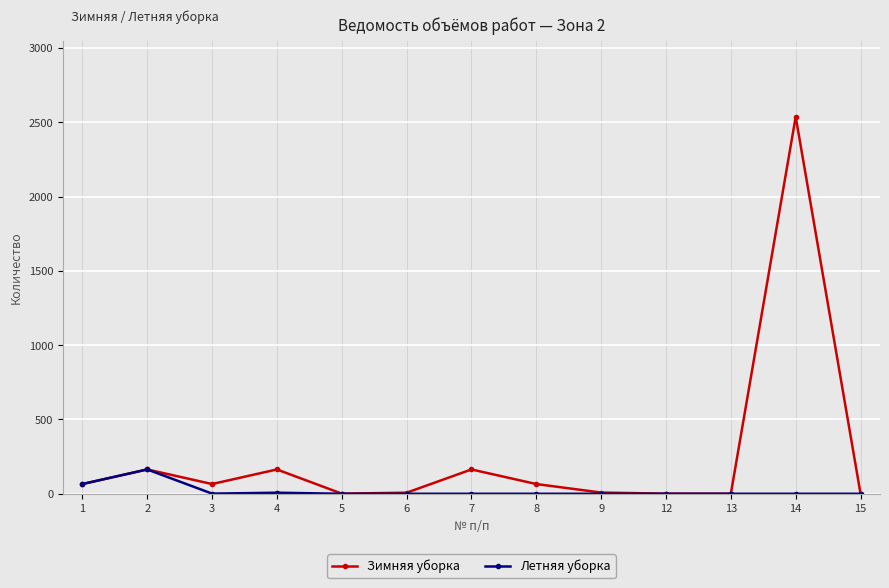

At which category does Зимняя уборка reach its first local valley?

3